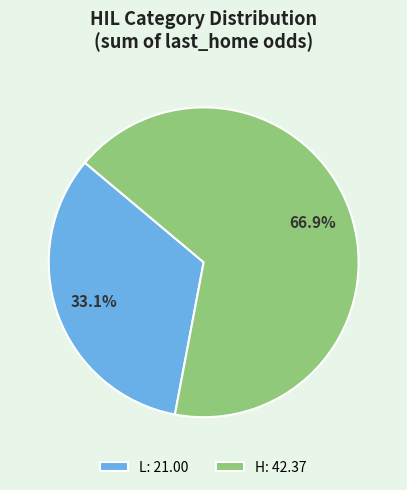

How much of the chart is everything except H: 42.37?

33.1%